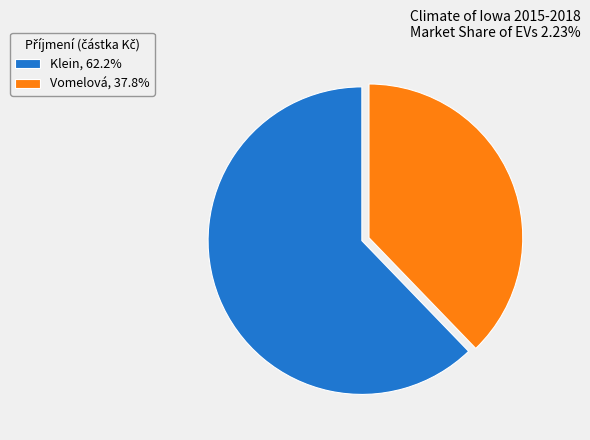

Between Klein and Vomelová, which is larger?

Klein